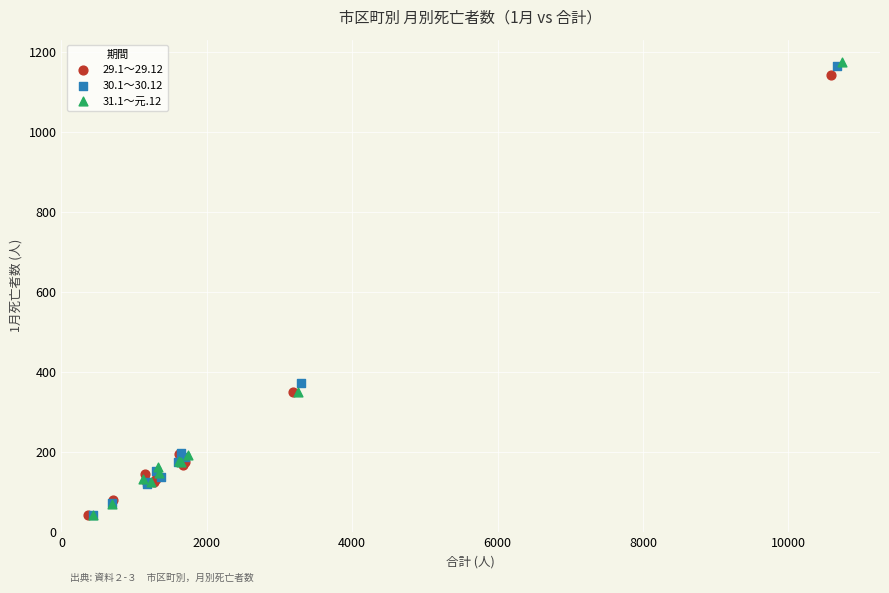

Which series has the largest Y range (max minus min)?

31.1～元.12